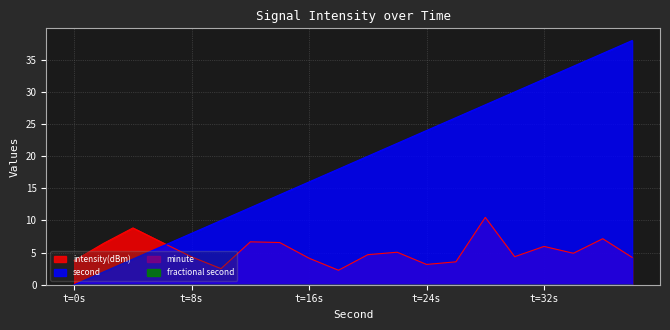

True or false: second has more than 1 interior local peaks.

False